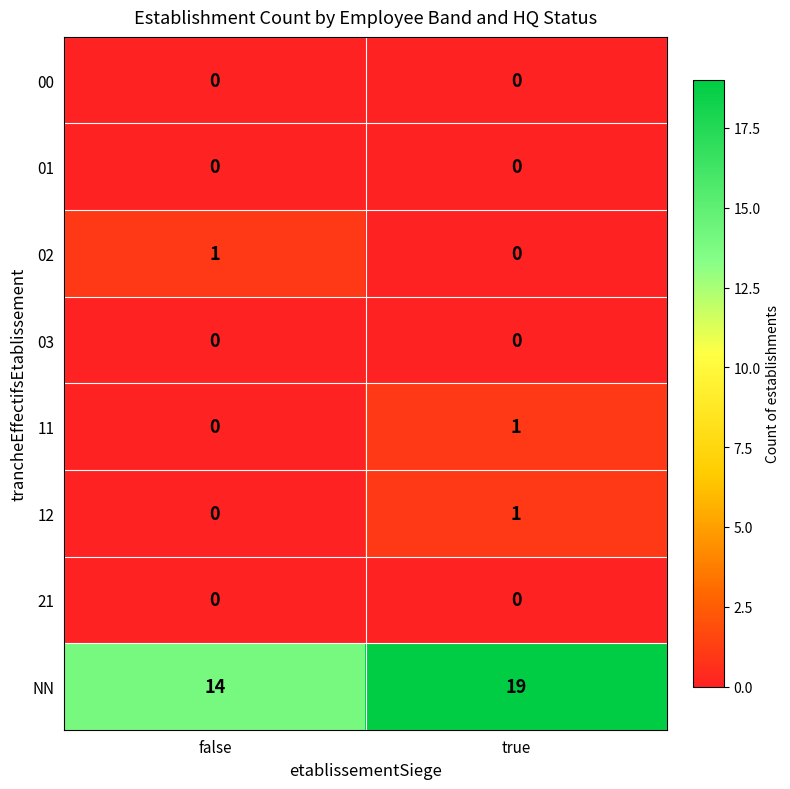

Reading left to right, list all the values displayed in this chart.

00: 0	0
01: 0	0
02: 1	0
03: 0	0
11: 0	1
12: 0	1
21: 0	0
NN: 14	19